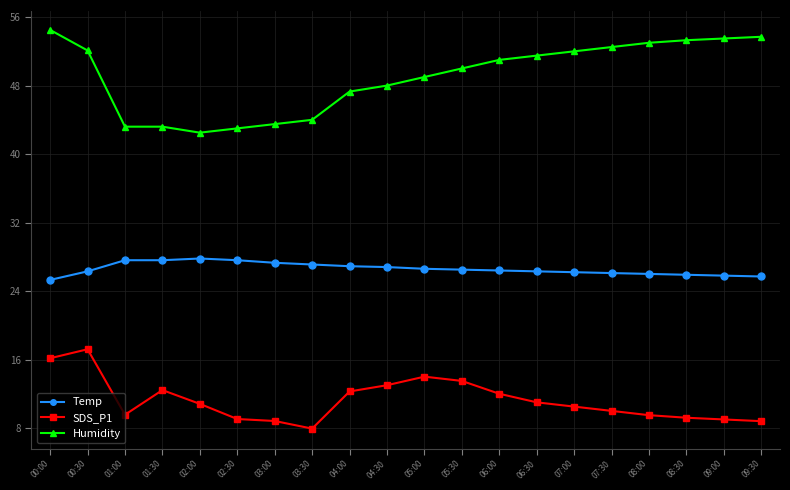

What is the highest value of the Temp series?

27.8